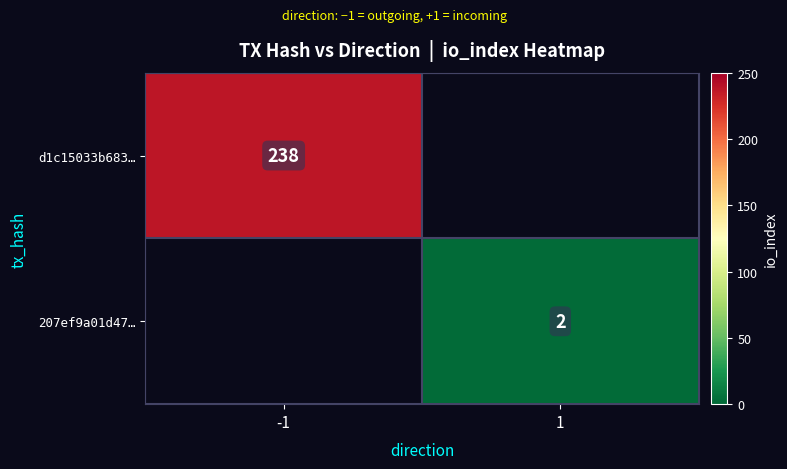

What is the smallest value displayed?

2.0